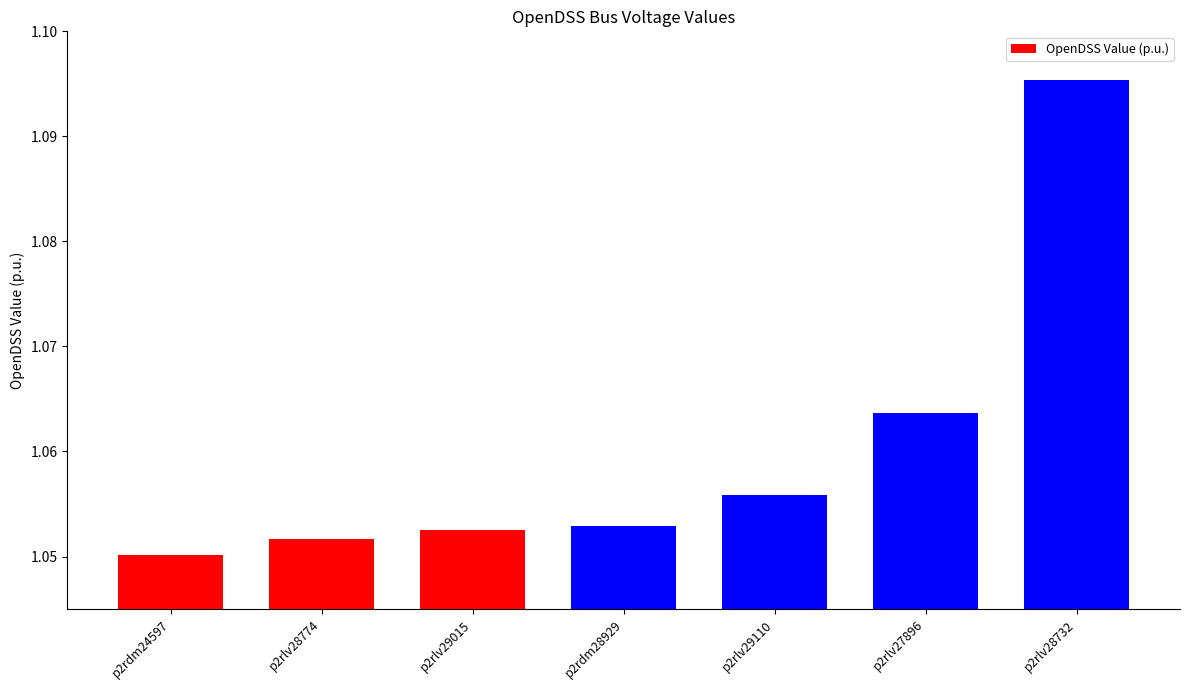

Is it true that the value at p2rlv28774 is 0.7?

False